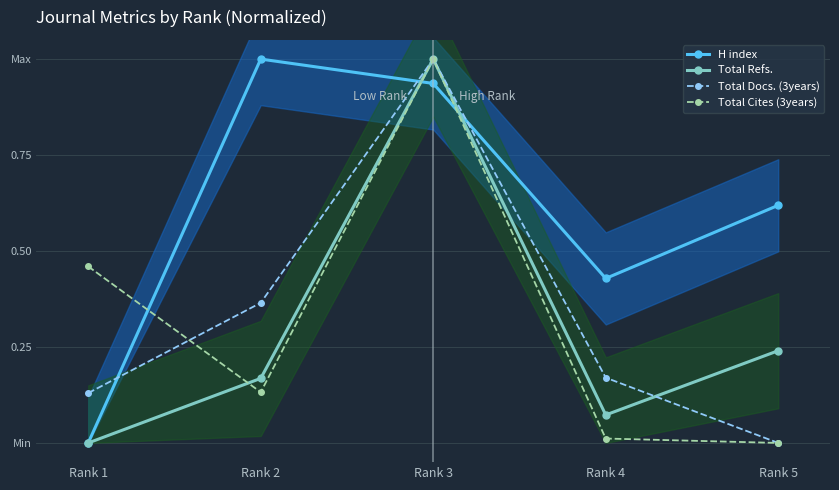

How many data points does each series have?

5